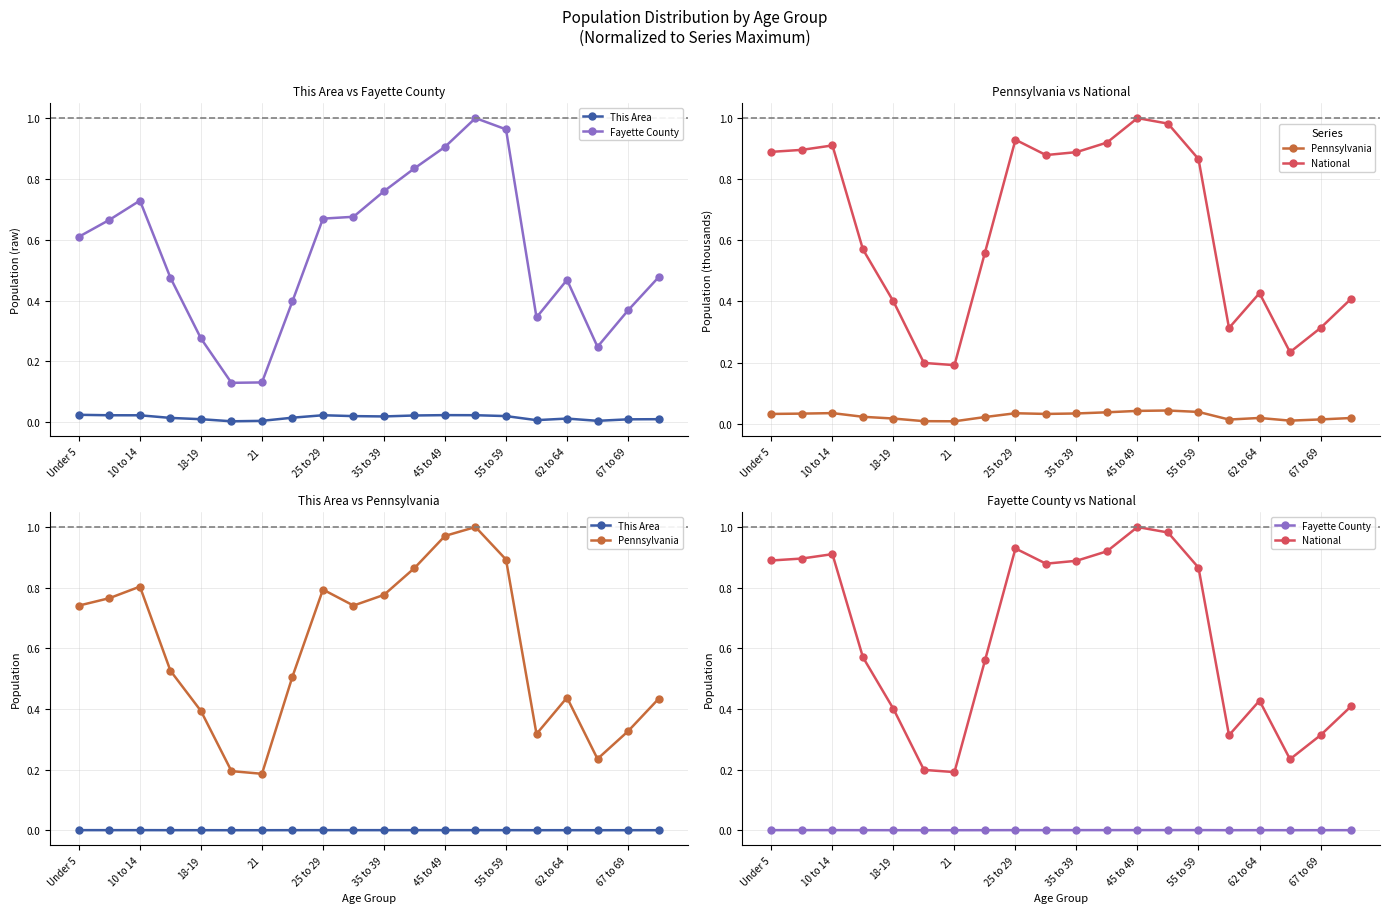

Rank the series by their maximum value, from highest to lowest.

Pennsylvania, National, Fayette County, This Area